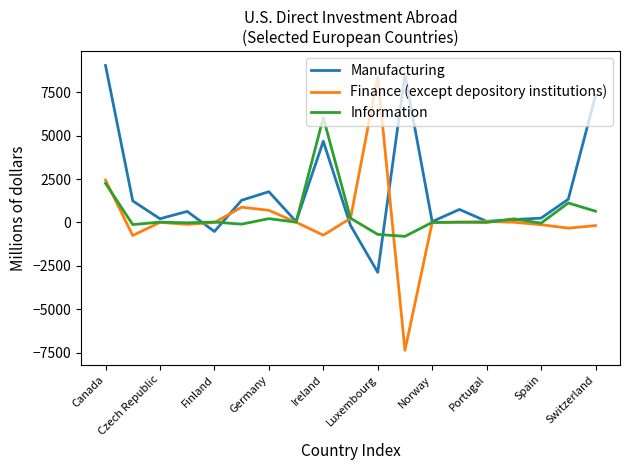

Which series has the largest total across all categories?

Manufacturing